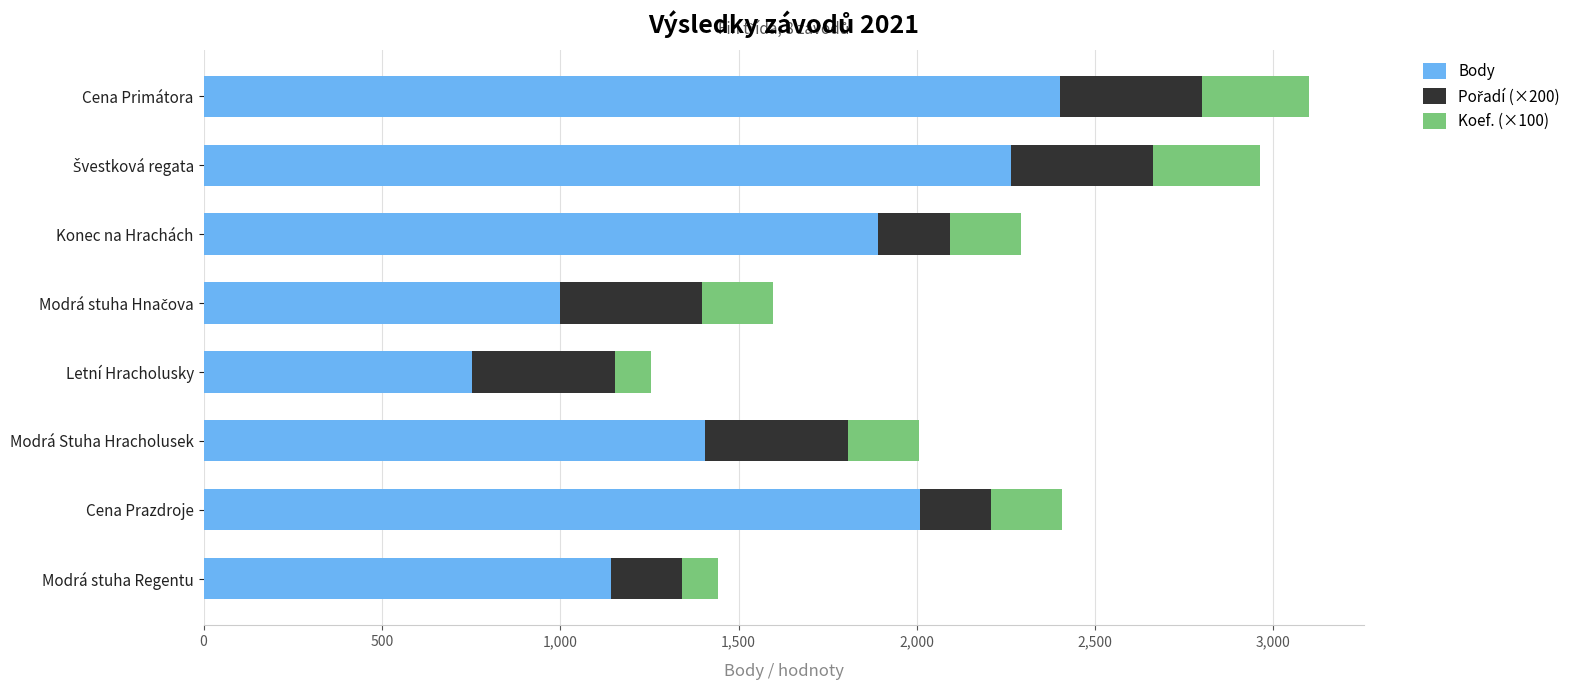

True or false: Body has a value of 933 at Cena Prazdroje.

False